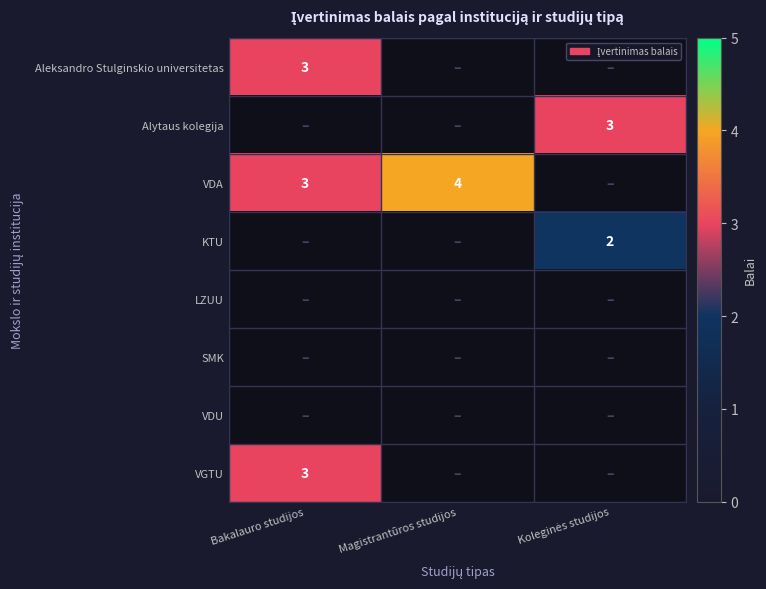

At which category does the chart reach its peak across all series?

Magistrantūros studijos